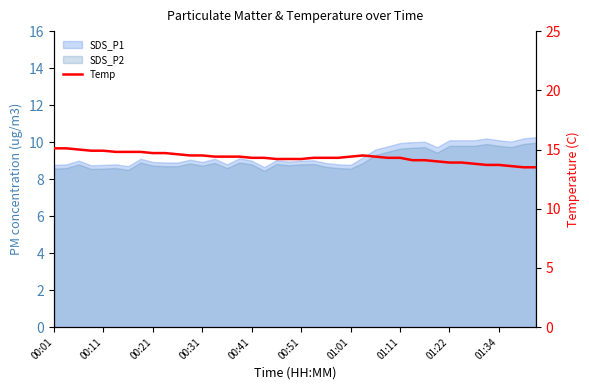

The value at 39 is 23.7. True or false?

False